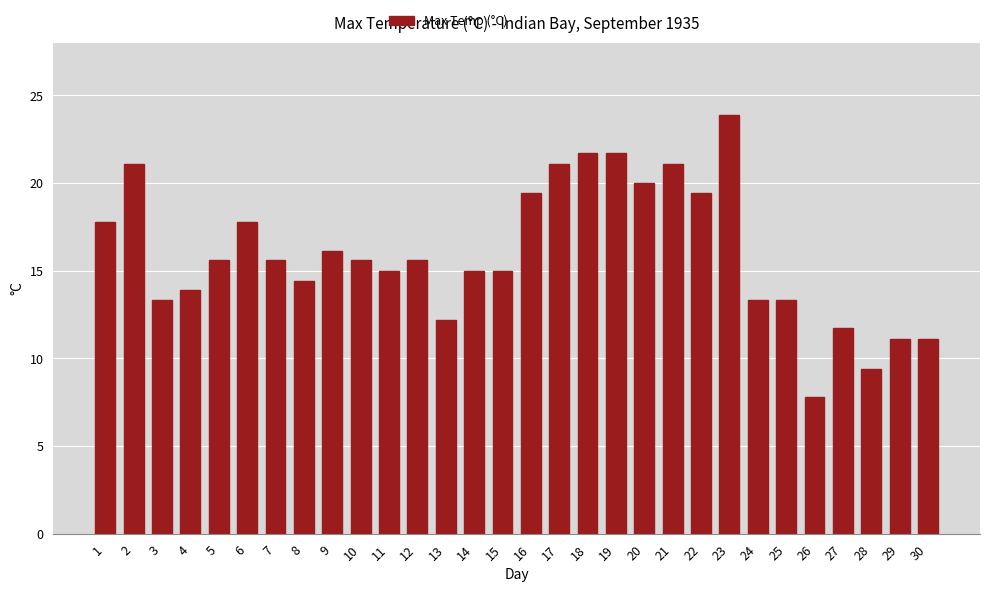

Which category has the lowest value across all series?

26